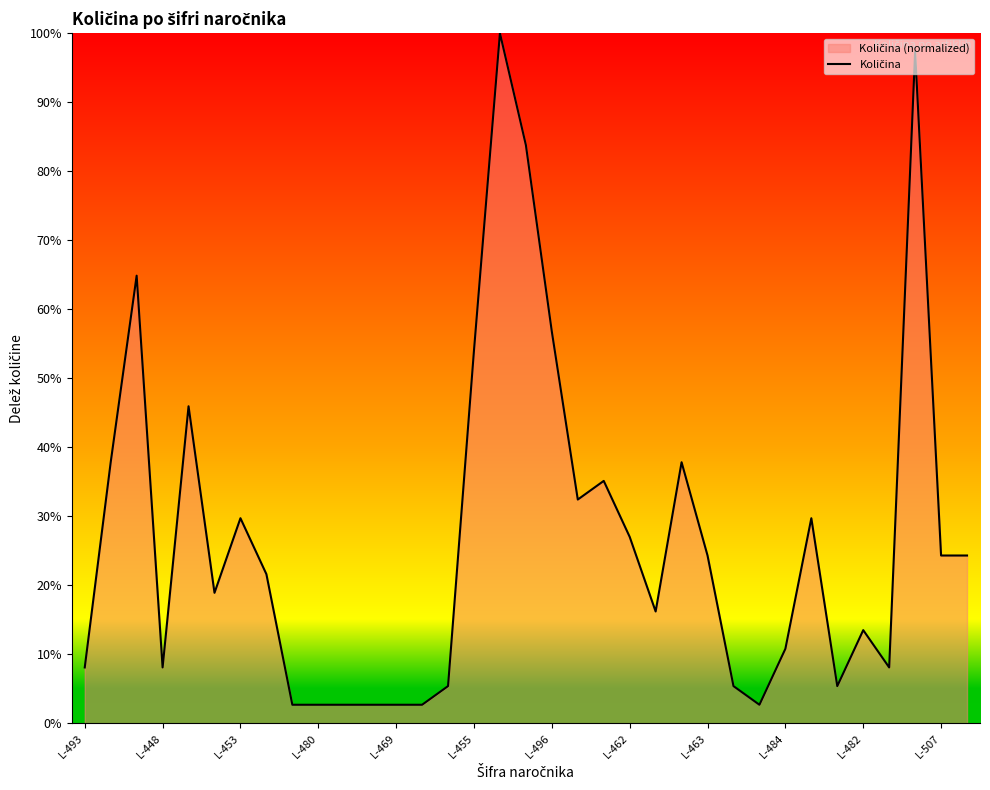

The value at 19 is 0.1. True or false?

False